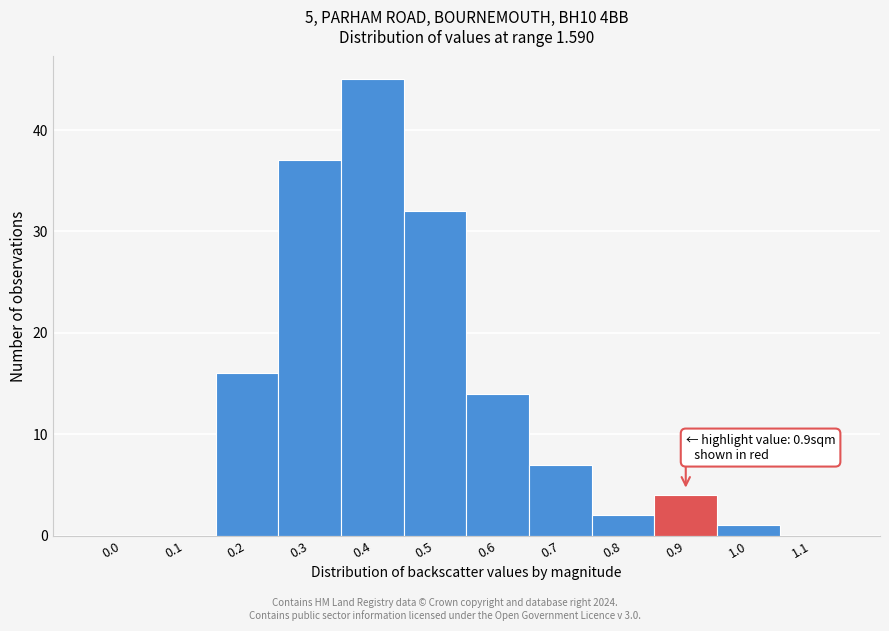

Reading left to right, transcribe all the data shown in this chart.

0.0=0	0.1=0	0.2=16	0.3=37	0.4=45	0.5=32	0.6=14	0.7=7	0.8=2	0.9=4	1.0=1	1.1=0